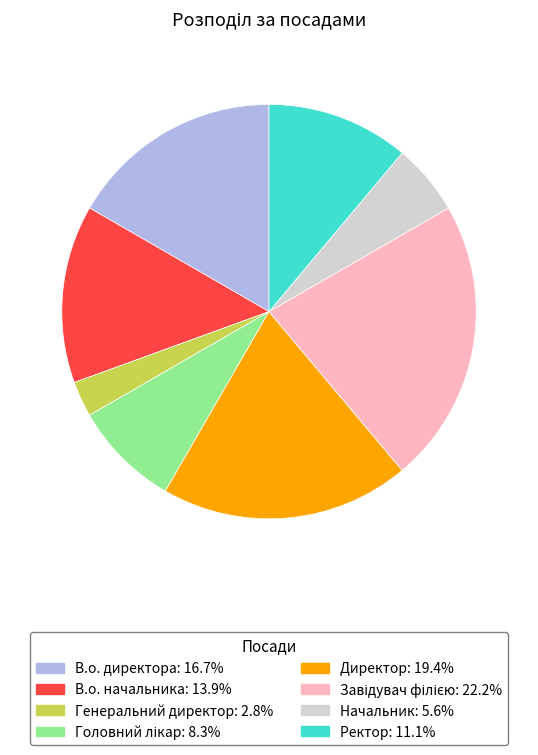

Is В.о. директора the majority of the pie?

No